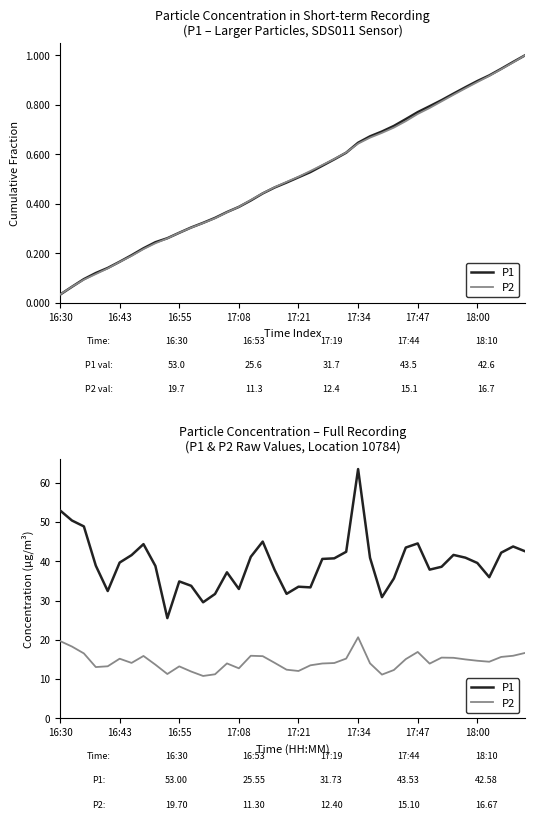

What is the difference between the highest and lowest values at 9?

14.2